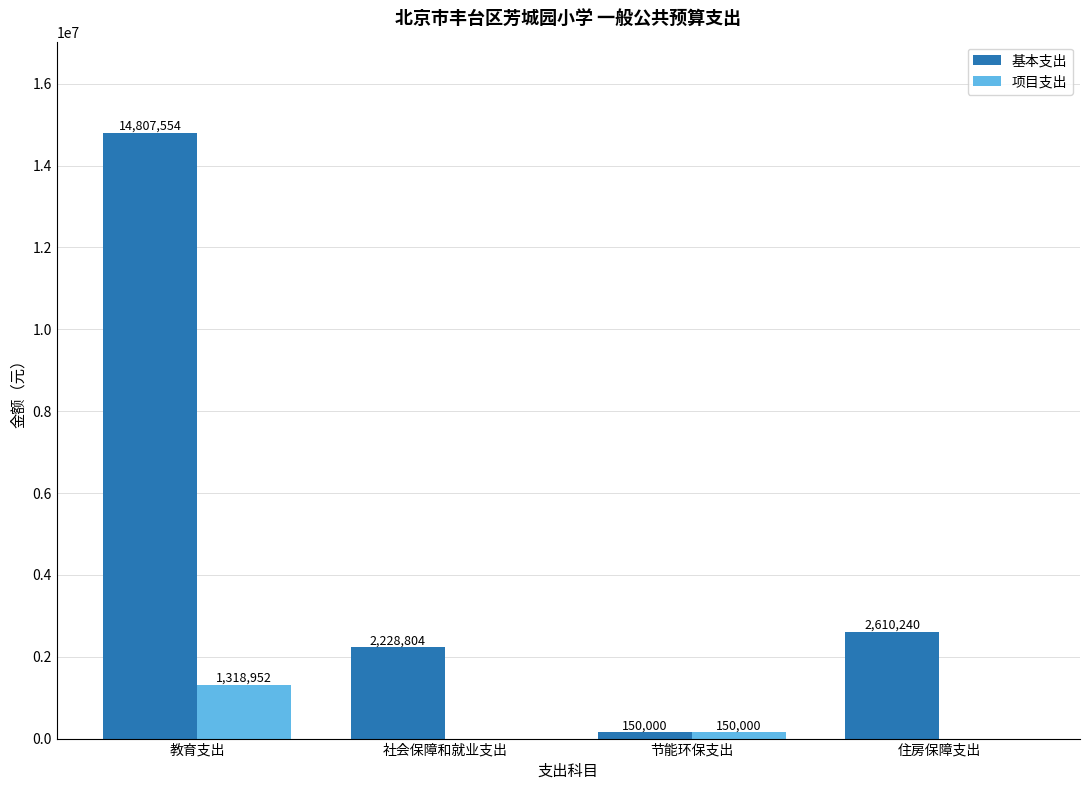

At which label does 基本支出 reach its peak?

教育支出